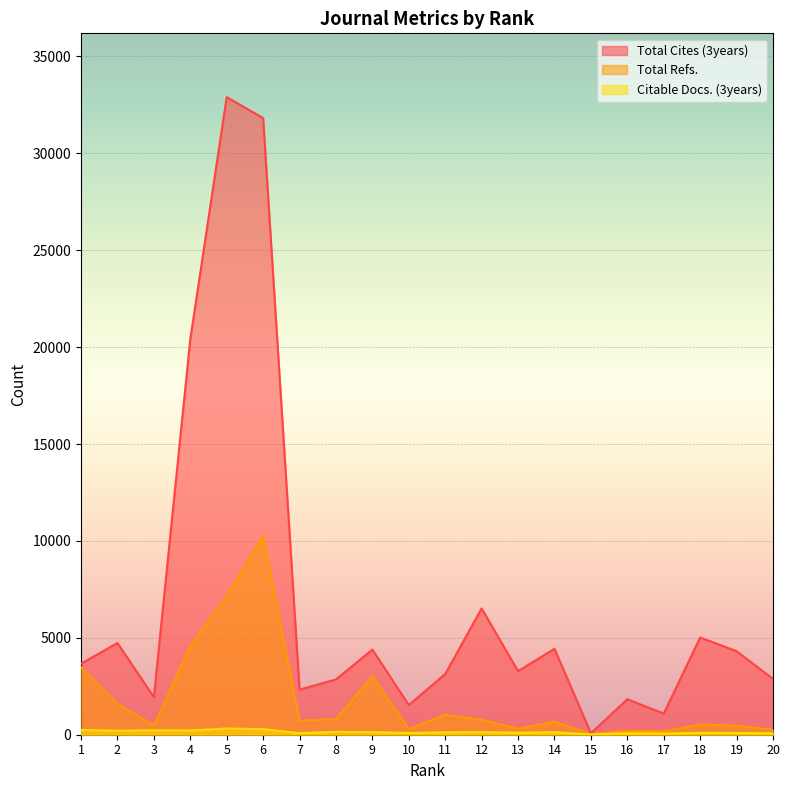

How many lines are shown in the chart?

3